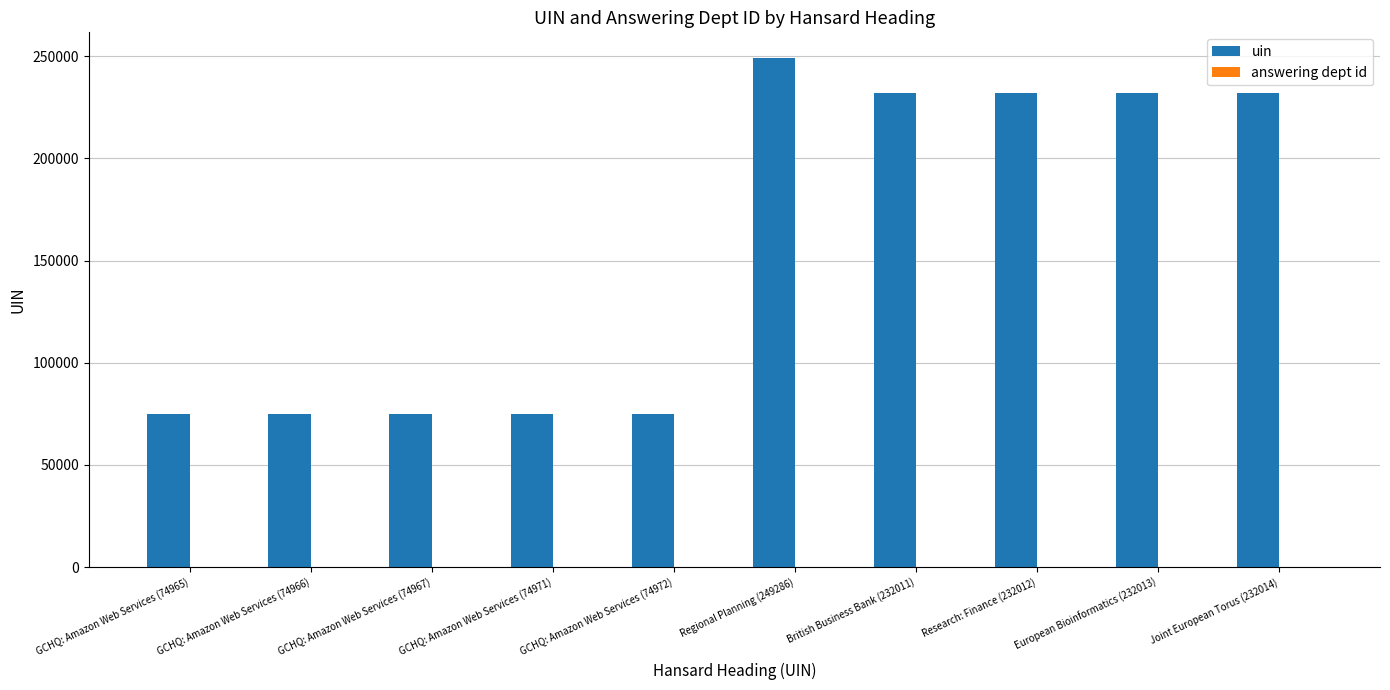

What is the greatest value displayed?

249286